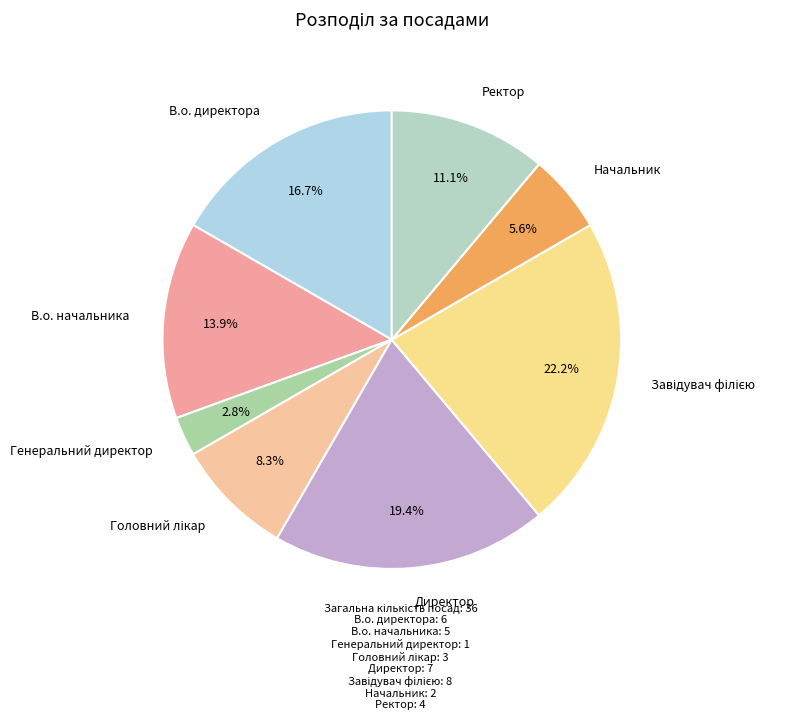

What percentage is NOT represented by Ректор?

88.9%